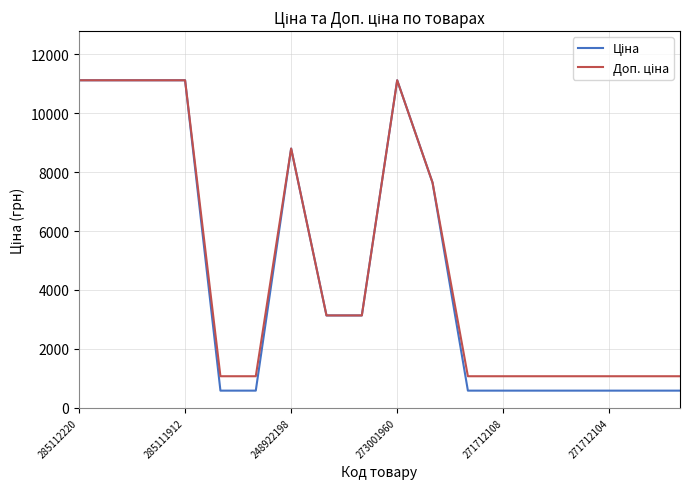

What is the greatest value displayed?

11113.6